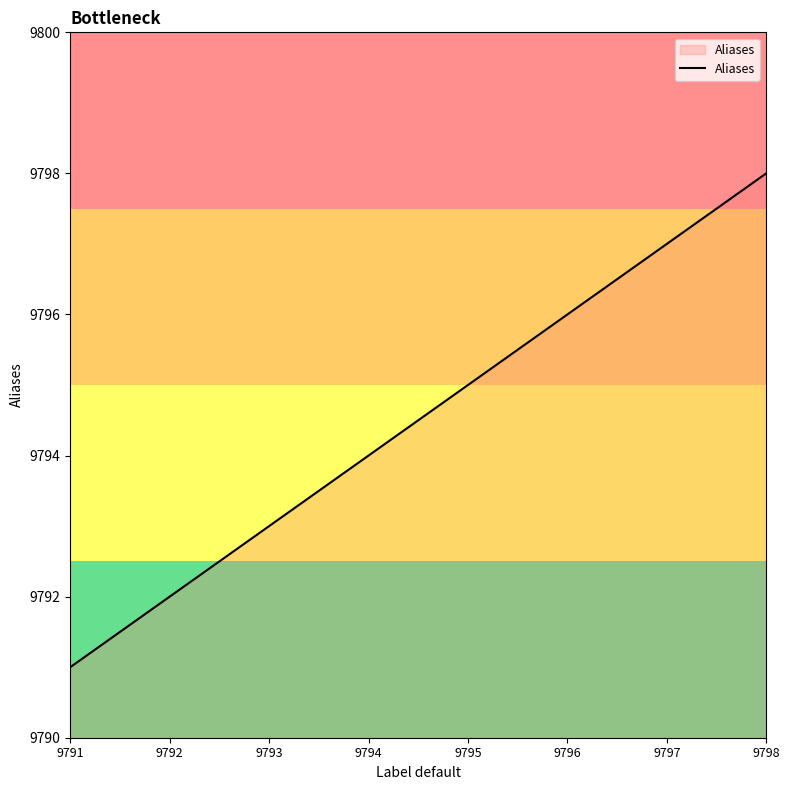

What is the sum of all values?

78356